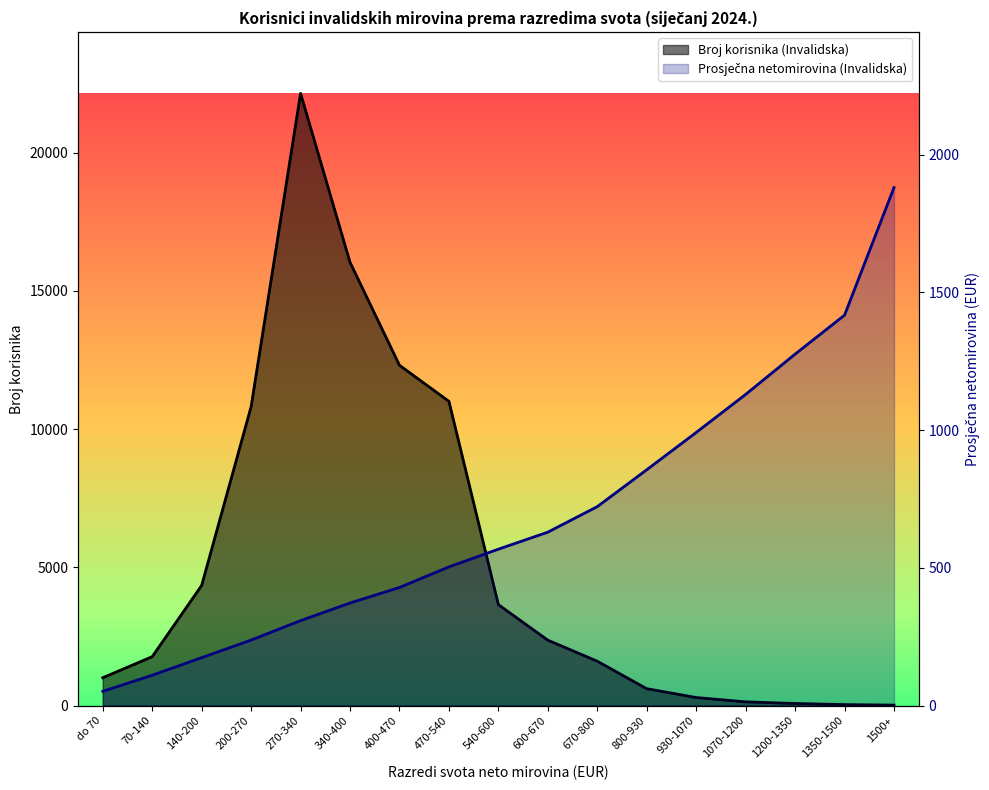

What is the difference between the Prosječna netomirovina (Invalidska) values at 1070-1200 and 200-270?

891.8